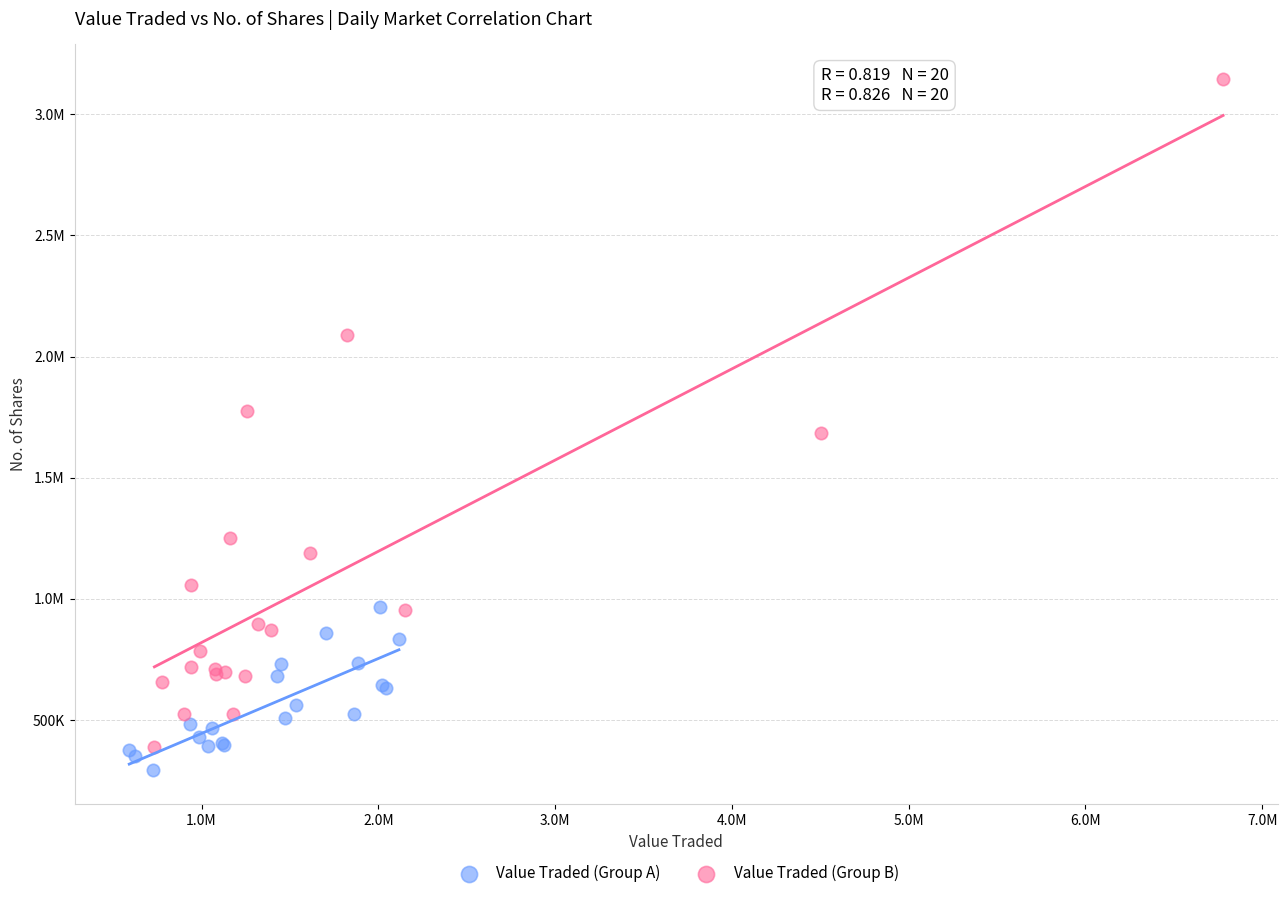

What are all the series names shown in the legend?

Value Traded (Group A), Value Traded (Group B)